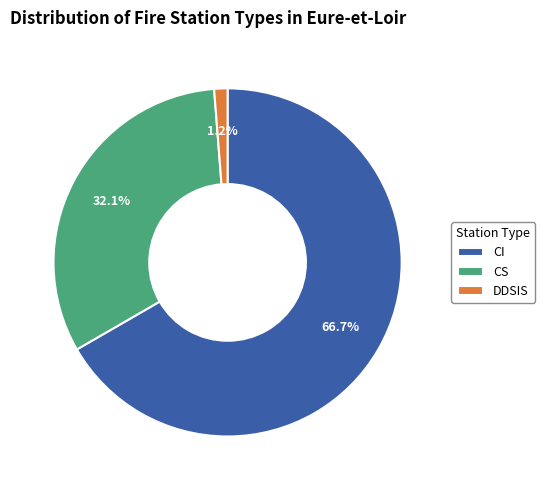

Between DDSIS and CI, which is larger?

CI